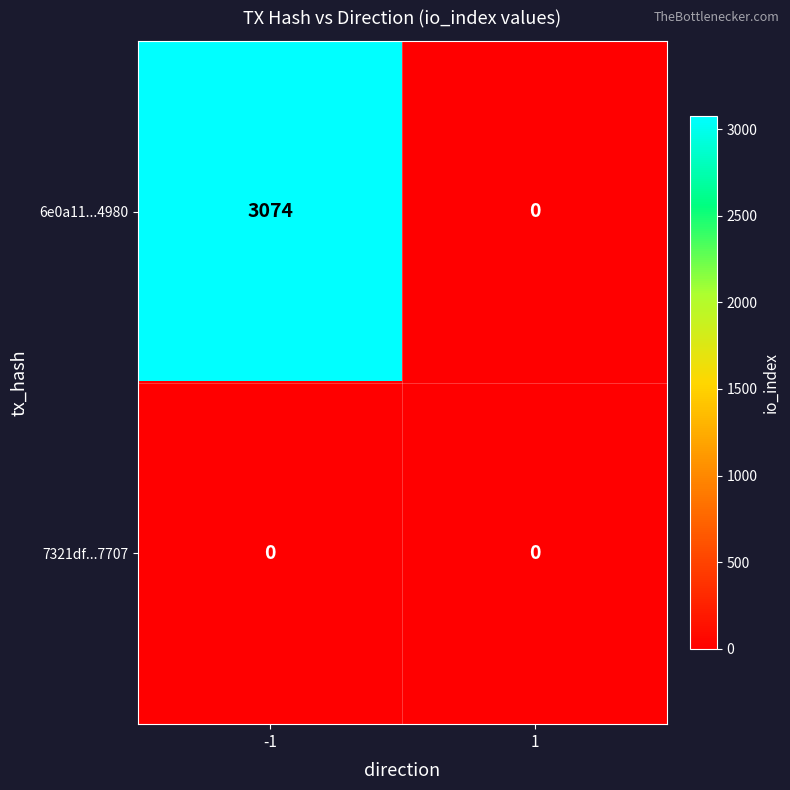

Which label corresponds to the largest value in the chart?

-1